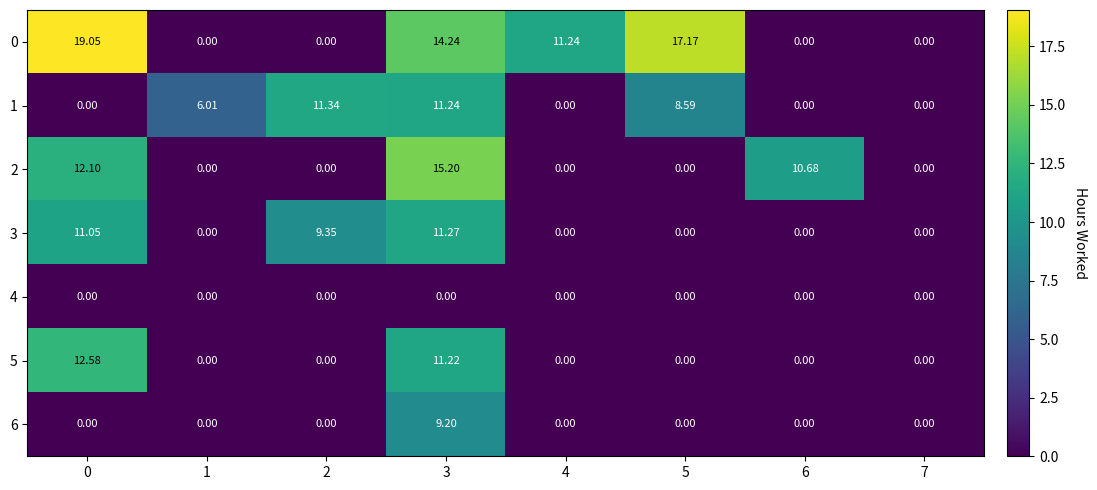

Count the number of data series in this chart.

7